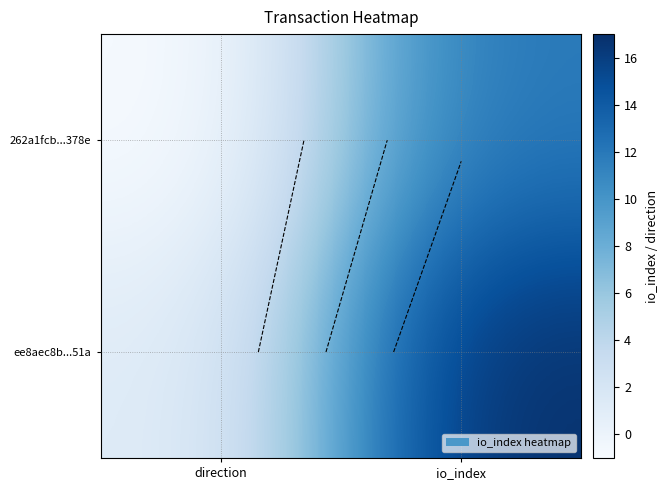

Read the 262a1fcb...378e value at io_index, to the nearest 5.

10